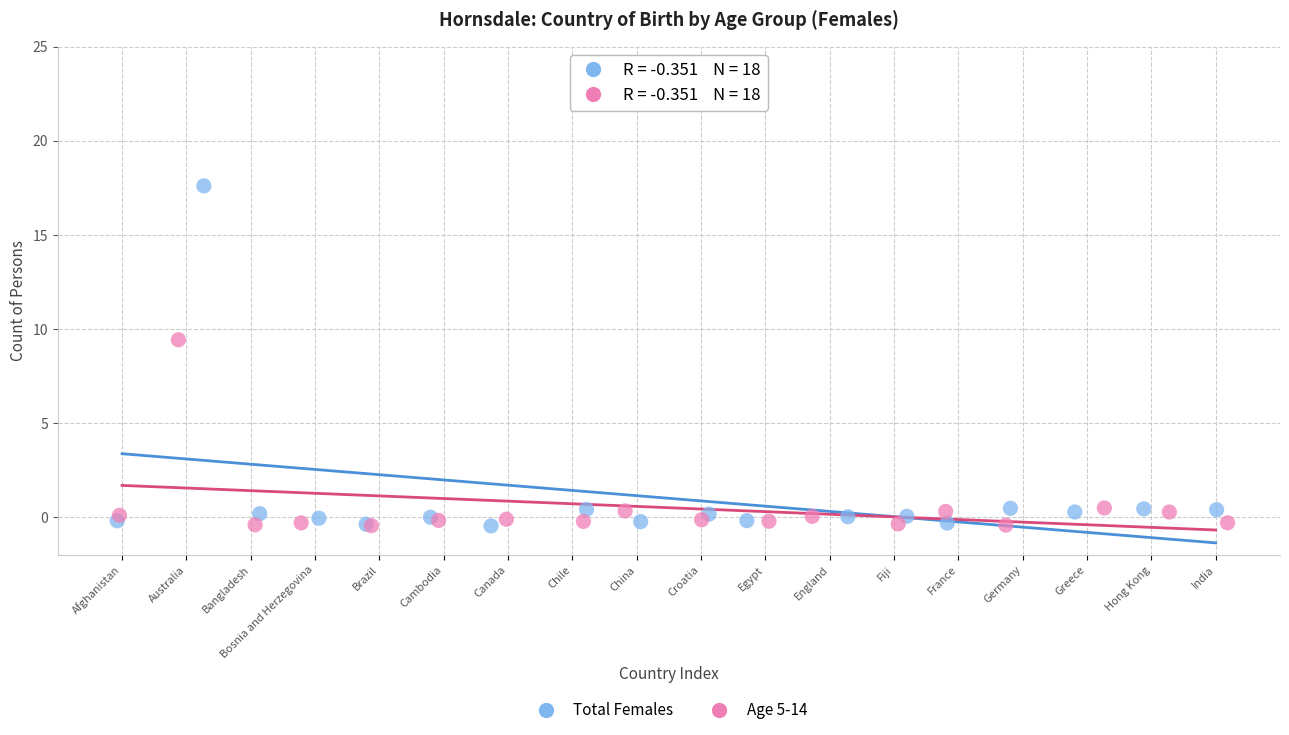

What are all the series names shown in the legend?

Total Females, Age 5-14